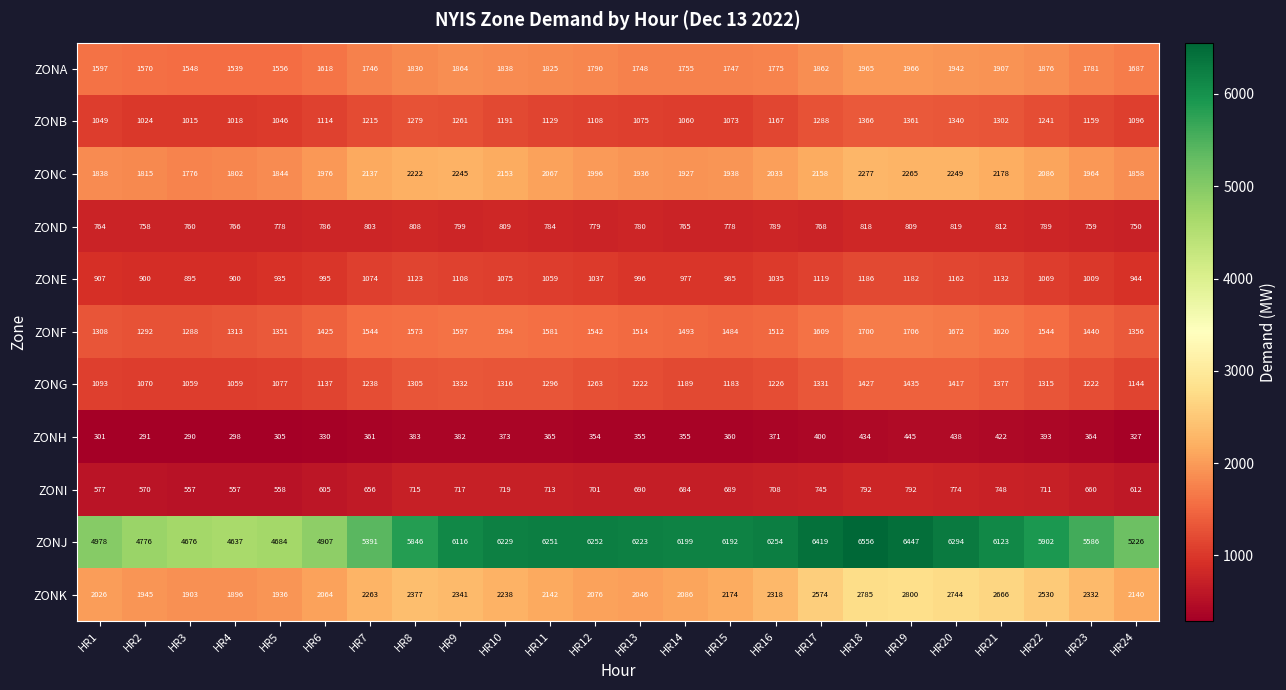

What is the approximate value of ZONJ at HR10, to the nearest 50?

6250